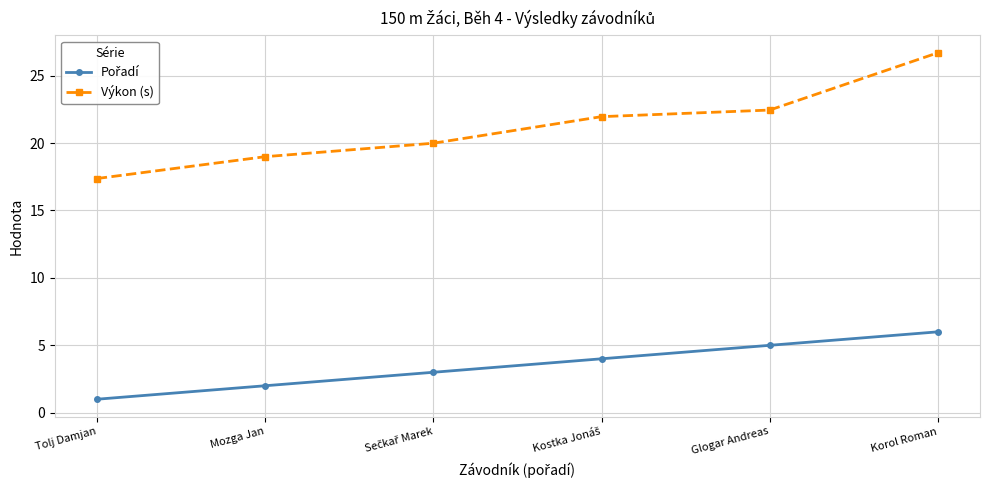

Which series has the largest total across all categories?

Výkon (s)